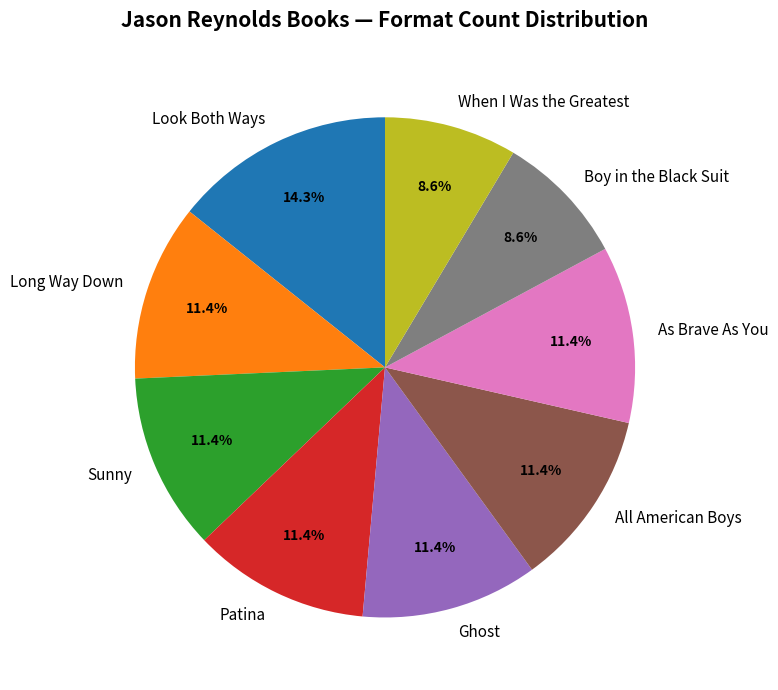

Is it true that As Brave As You is 11% of the pie?

True